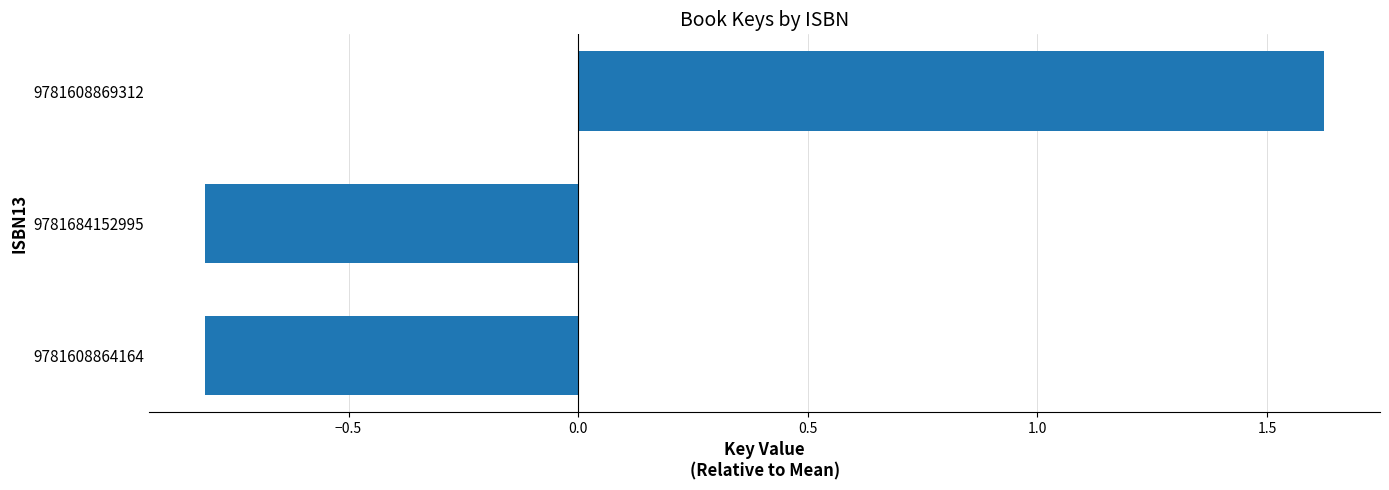

What is the smallest value displayed?

-0.8